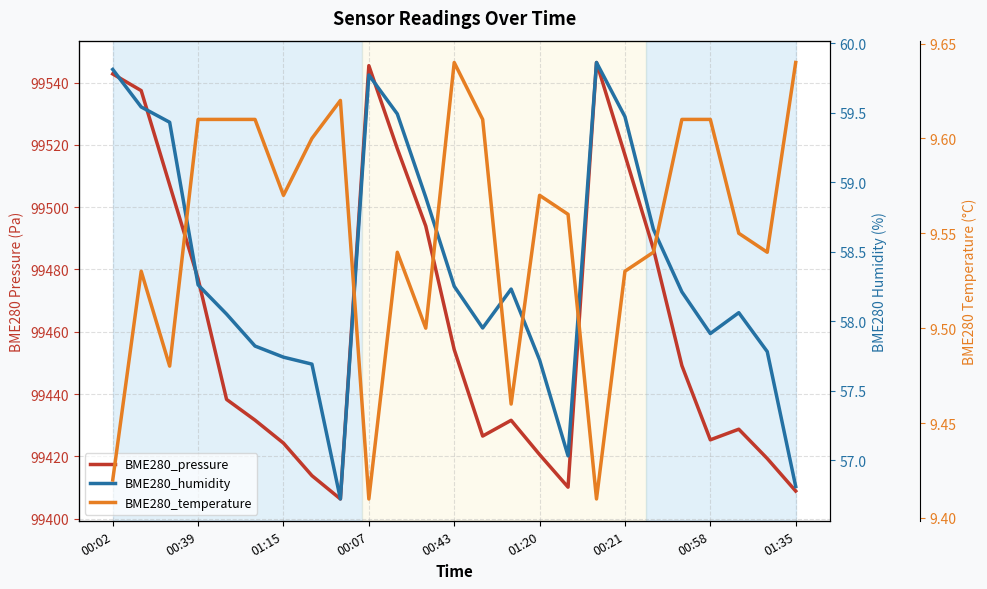

How many interior local peaks does the BME280_temperature series have?

5